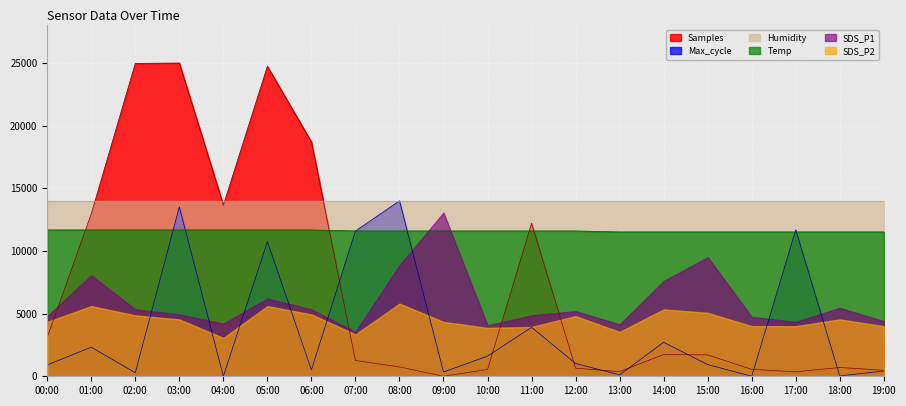

What is the total value across all series at 08:00?

54993.0